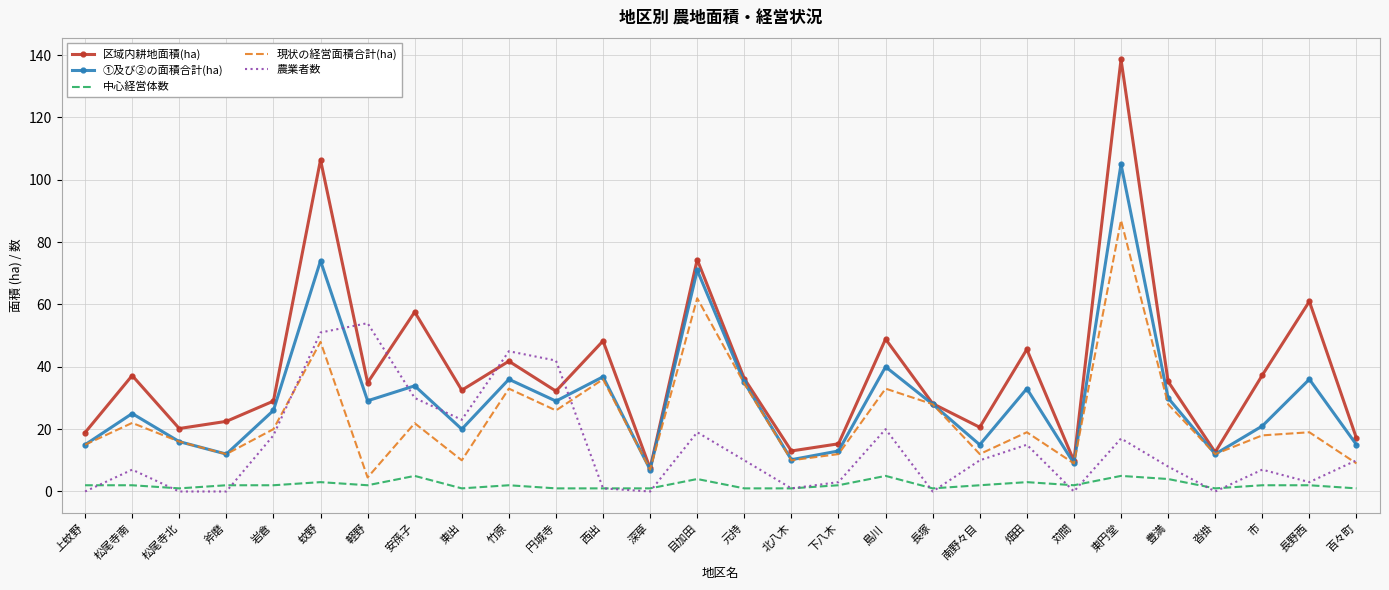

Rank the series by their average value, from lowest to highest.

中心経営体数, 農業者数, 現状の経営面積合計(ha), ①及び②の面積合計(ha), 区域内耕地面積(ha)